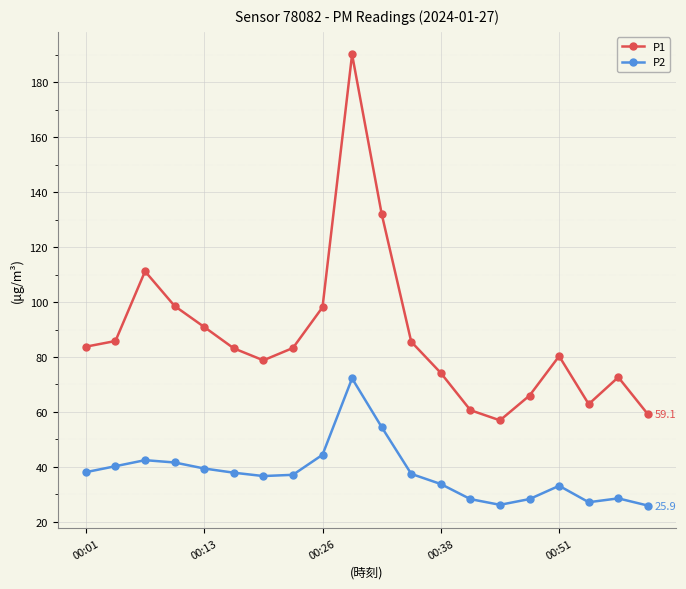

What is the sum of all P2 values?

752.6